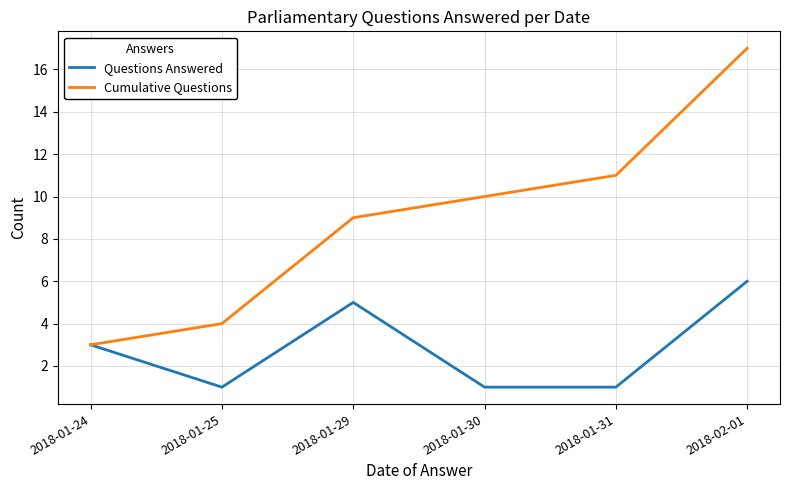

Does the chart display data point markers on the line(s)?

No